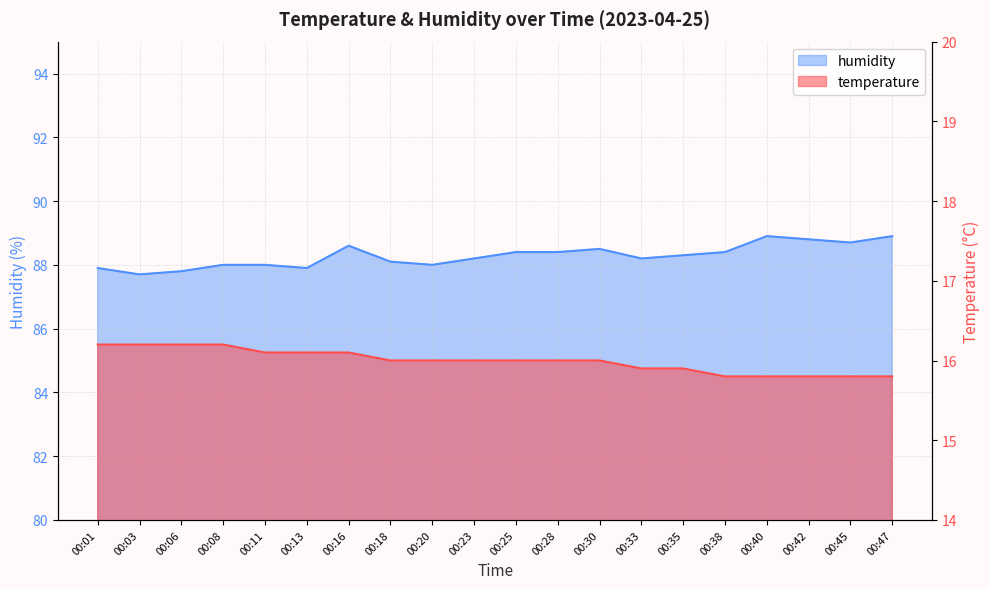

Does the chart display data point markers on the line(s)?

No